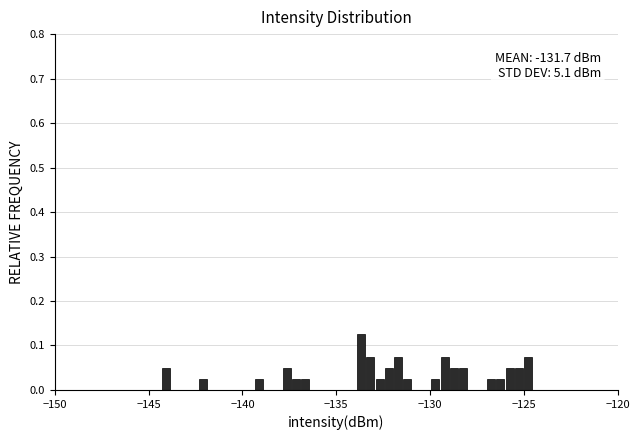

Read against the x-axis, roughly where is the centre of the tallest bar?

-133.5